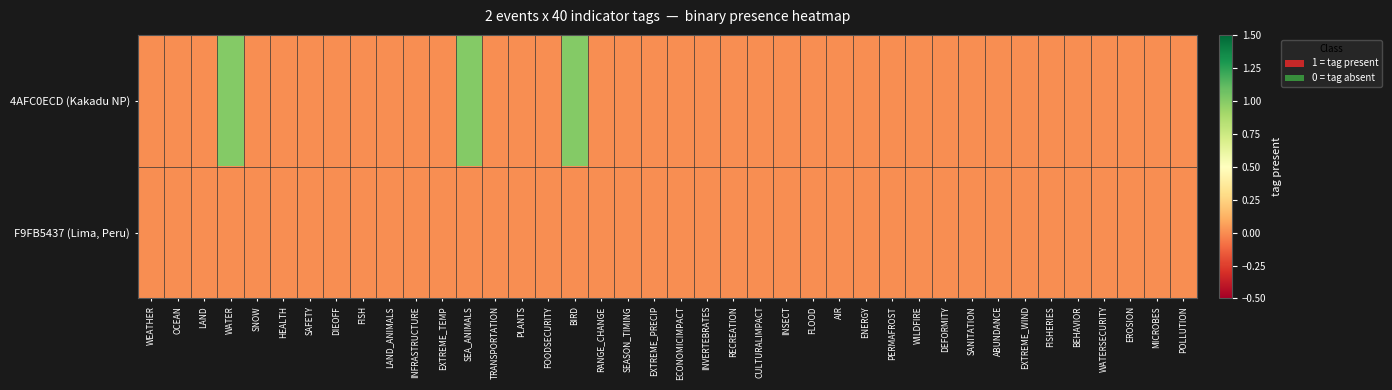

At SAFETY, list the series in order from largest to smallest.

4AFC0ECD (Kakadu NP), F9FB5437 (Lima, Peru)